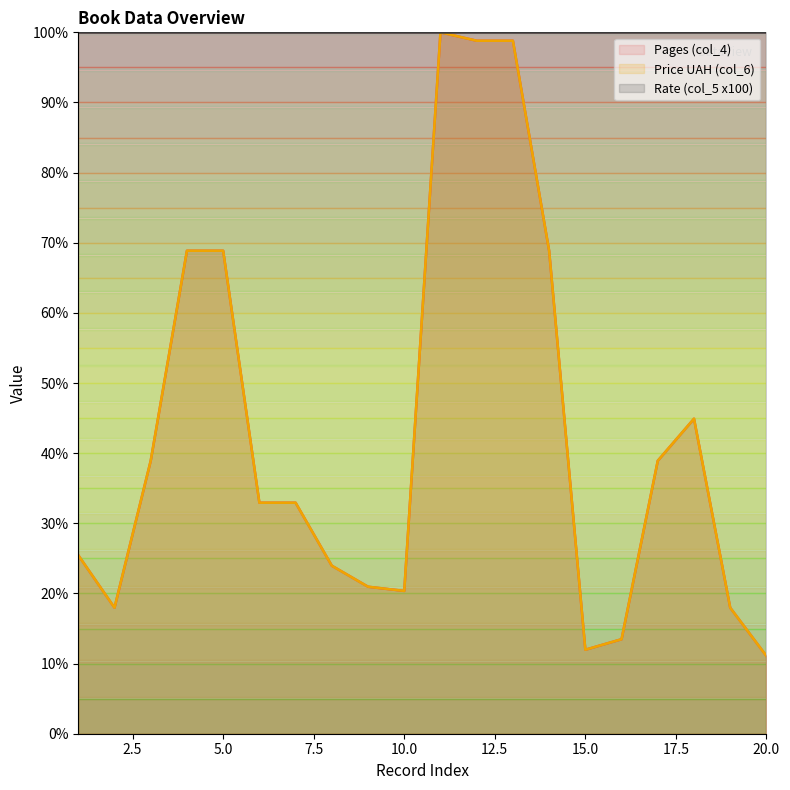

What is the sum of all Price UAH (col_6) values?

856.0